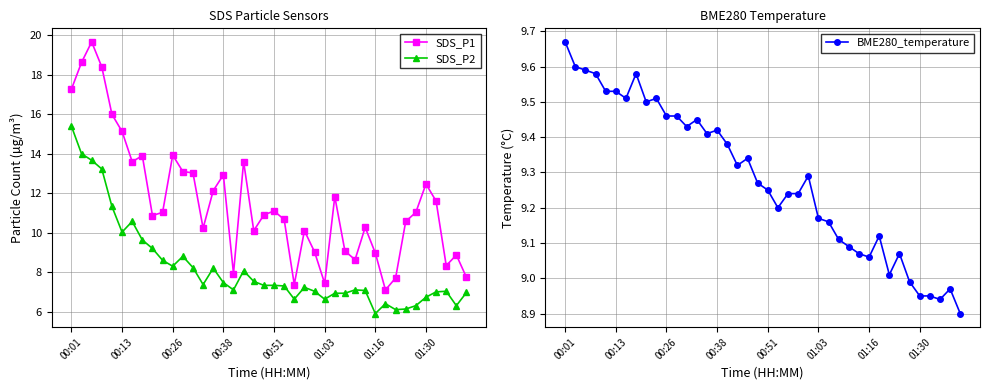

What is the maximum value for SDS_P2?

15.4